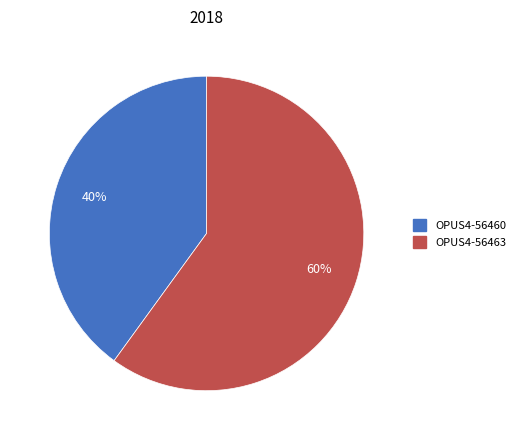

True or false: OPUS4-56460 accounts for 31% of the total.

False